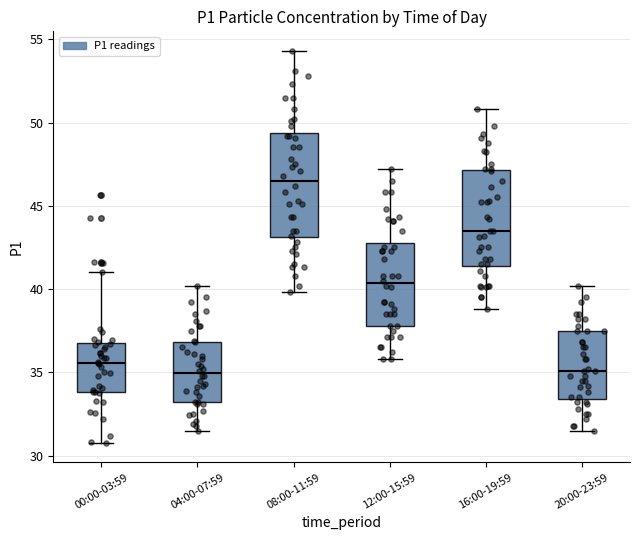

Reading left to right, transcribe this box plot: for each box, give where its median line is, the range the box spans, and where its two whiskers end, as read against the y-axis. The values are not printed on the chart, so give them approximately, as read against the axis.

00:00-03:59: median 35.5, box 34.0 to 36.5, whiskers 31.0 to 41.0
04:00-07:59: median 35.0, box 33.0 to 37.0, whiskers 31.5 to 40.0
08:00-11:59: median 46.5, box 43.0 to 49.5, whiskers 40.0 to 54.5
12:00-15:59: median 40.5, box 38.0 to 43.0, whiskers 36.0 to 47.0
16:00-19:59: median 43.5, box 41.5 to 47.0, whiskers 39.0 to 51.0
20:00-23:59: median 35.0, box 33.5 to 37.5, whiskers 31.5 to 40.0